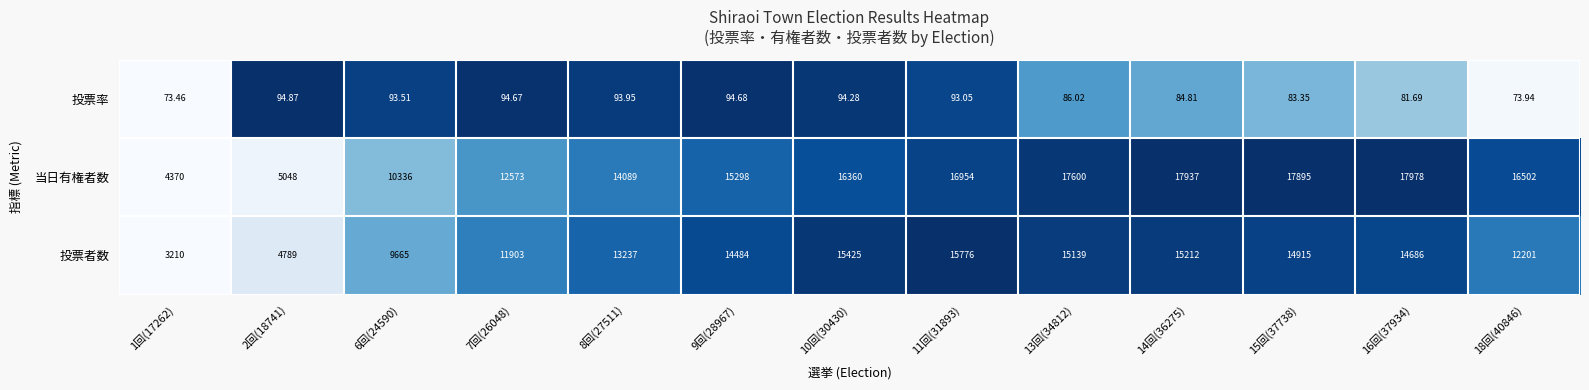

Which series has the largest total across all categories?

当日有権者数